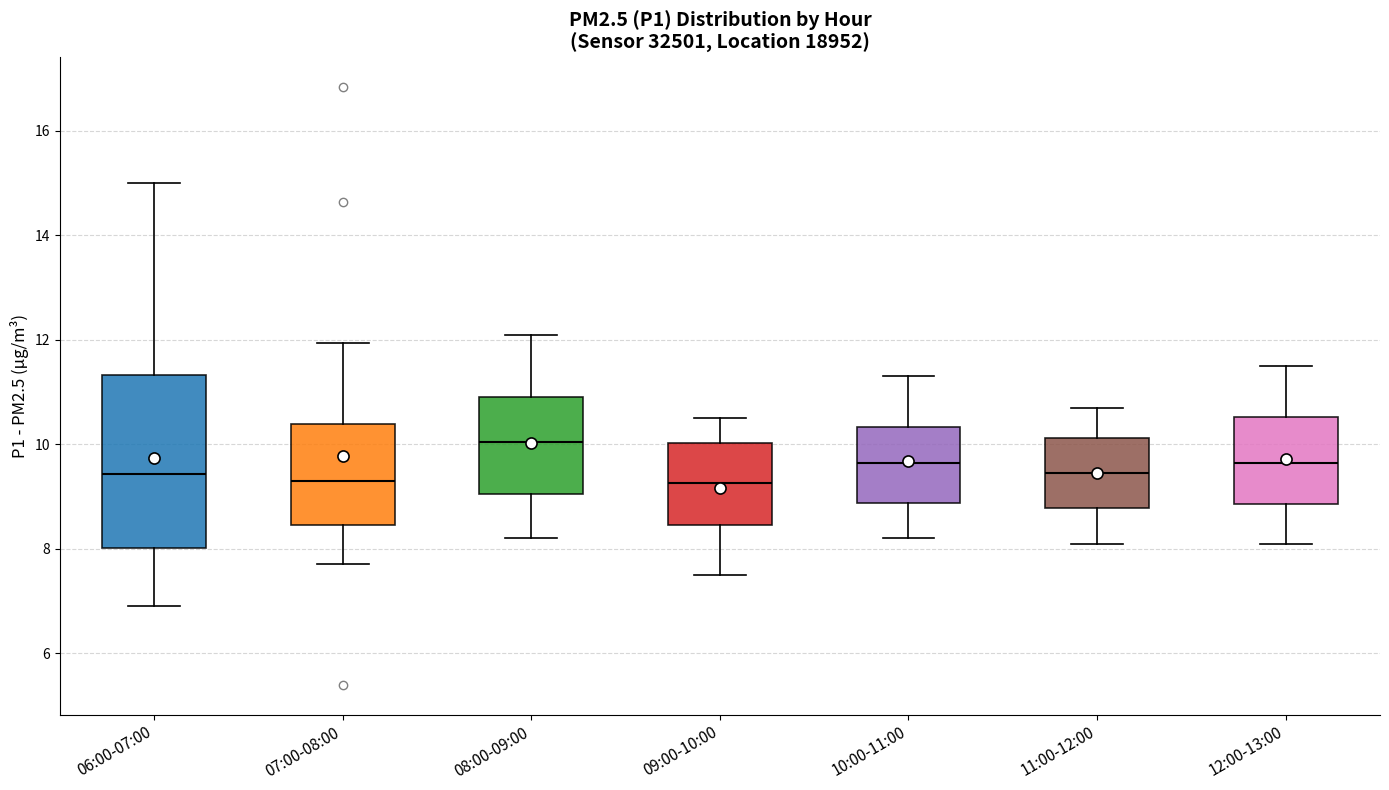

Comparing the boxes themselves (not the whiskers), which one is the tallest?

06:00-07:00